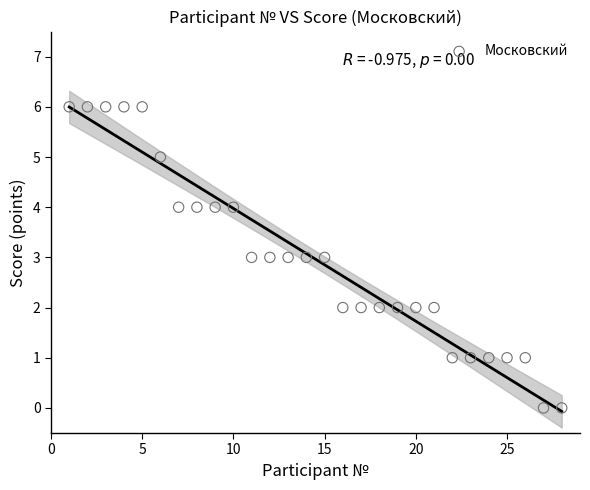

What is the range of Y values (max minus min)?

6